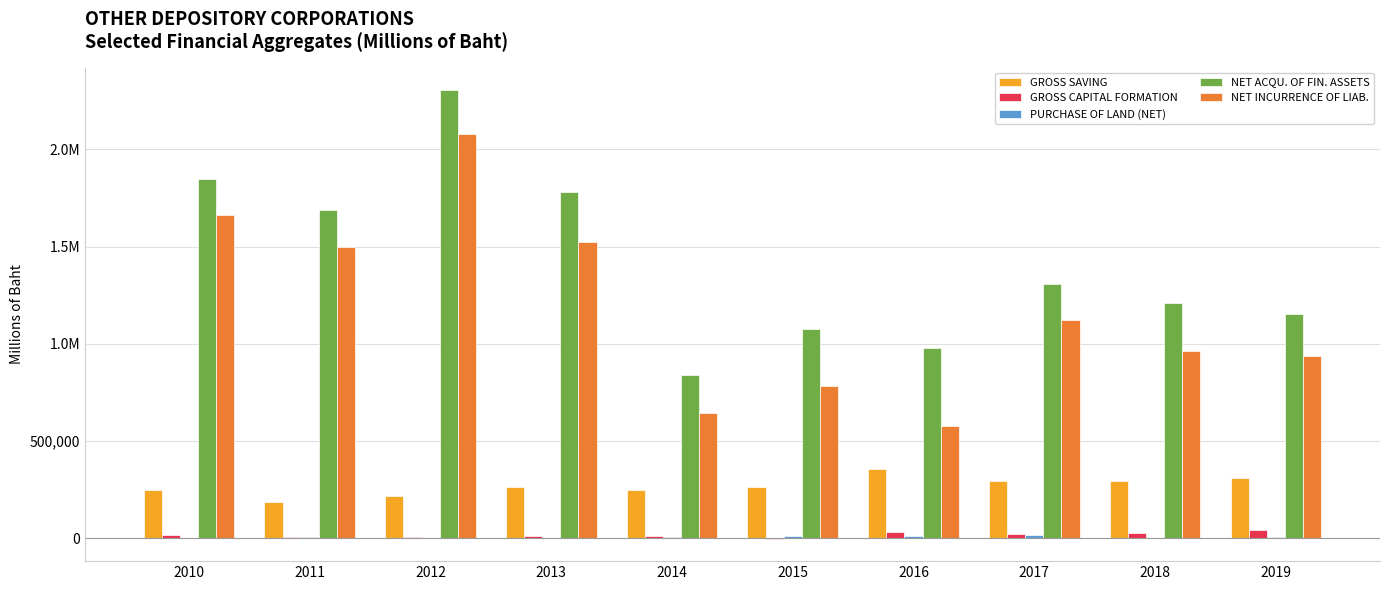

Between 2014 and 2019, which series saw the biggest shift?

NET ACQU. OF FIN. ASSETS